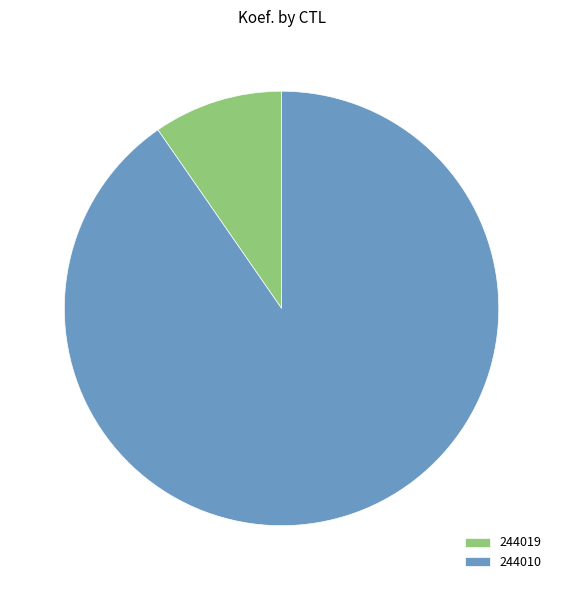

True or false: 244010 accounts for 90% of the total.

True